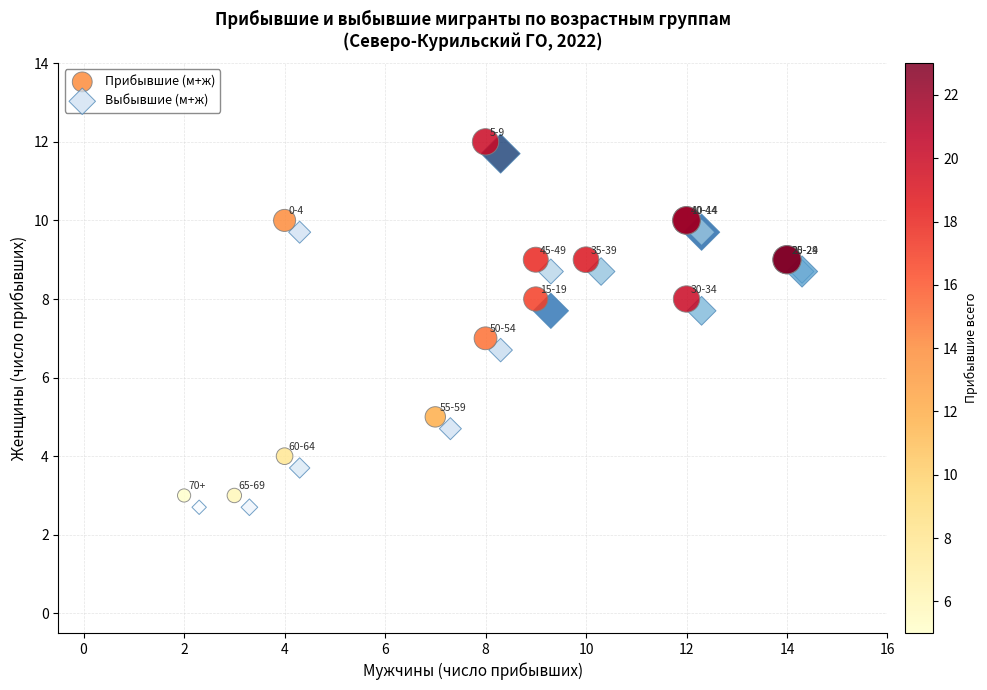

What are all the series names shown in the legend?

Прибывшие (м+ж), Выбывшие (м+ж)